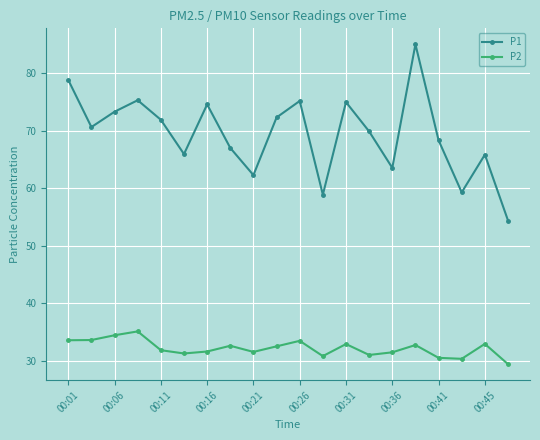

Which series has the largest range (max minus min)?

P1